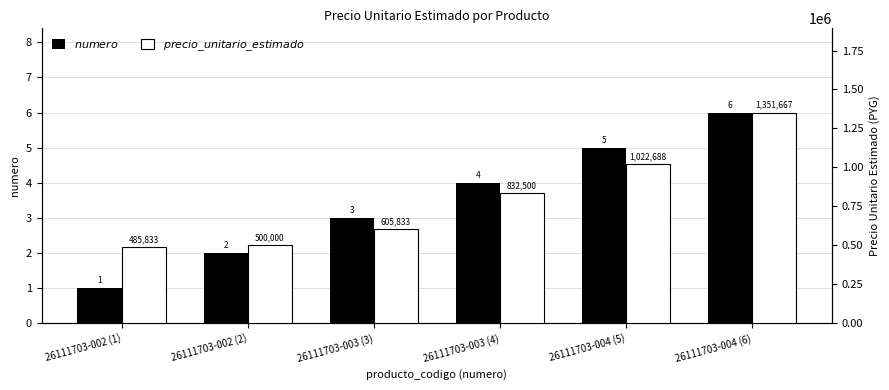

Where does the numero series first go above 4?

26111703-004 (5)